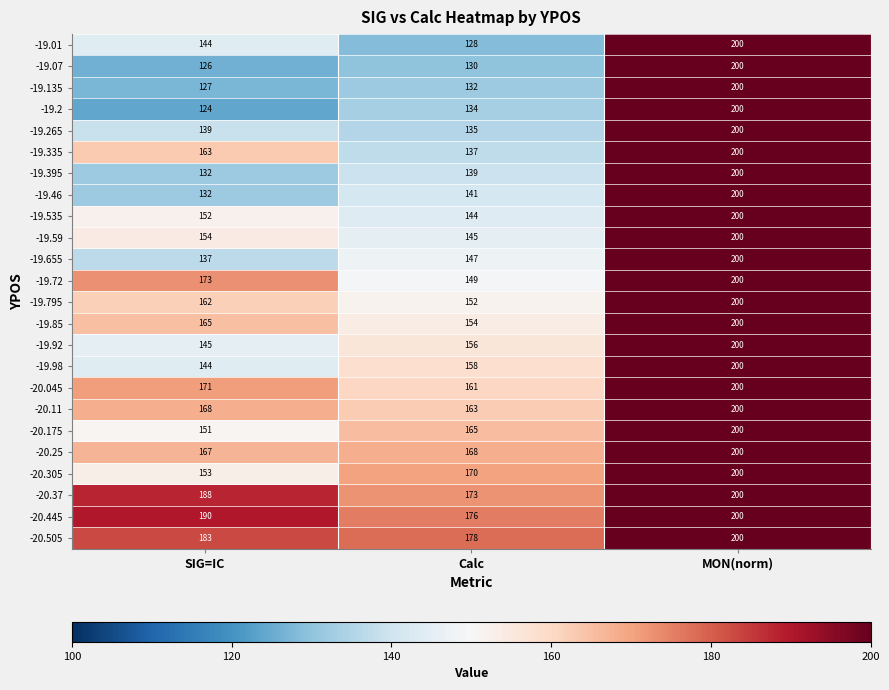

What is the total value across all series at SIG=IC?

3690